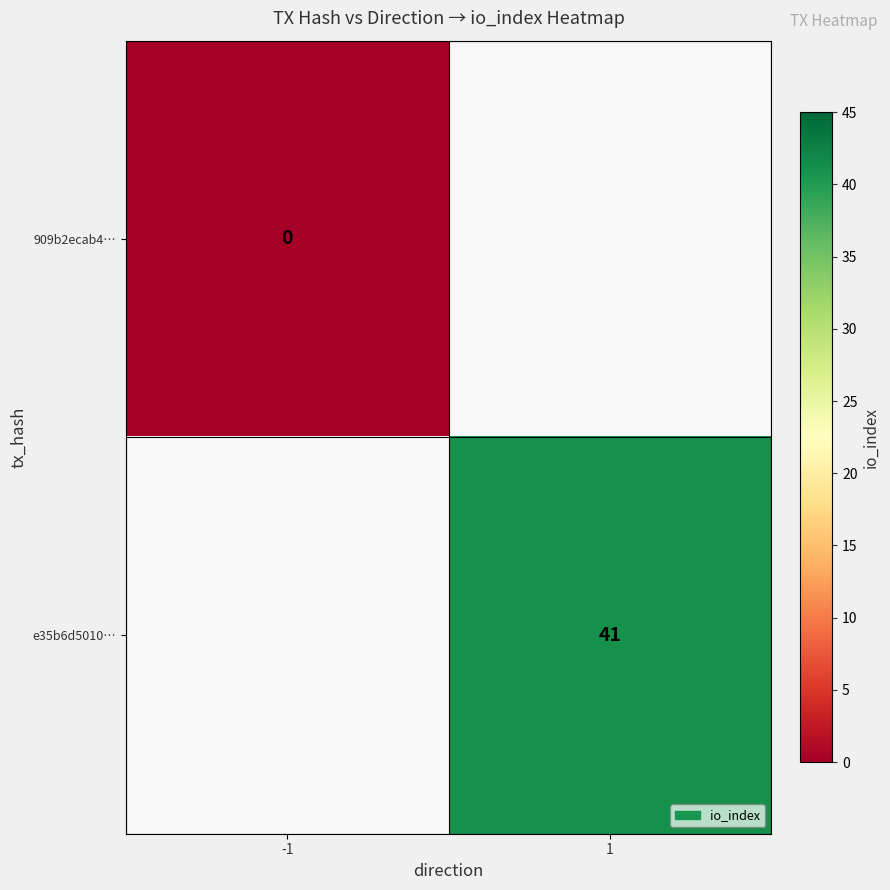

The e35b6d5010… series shows 41 at 1. True or false?

True